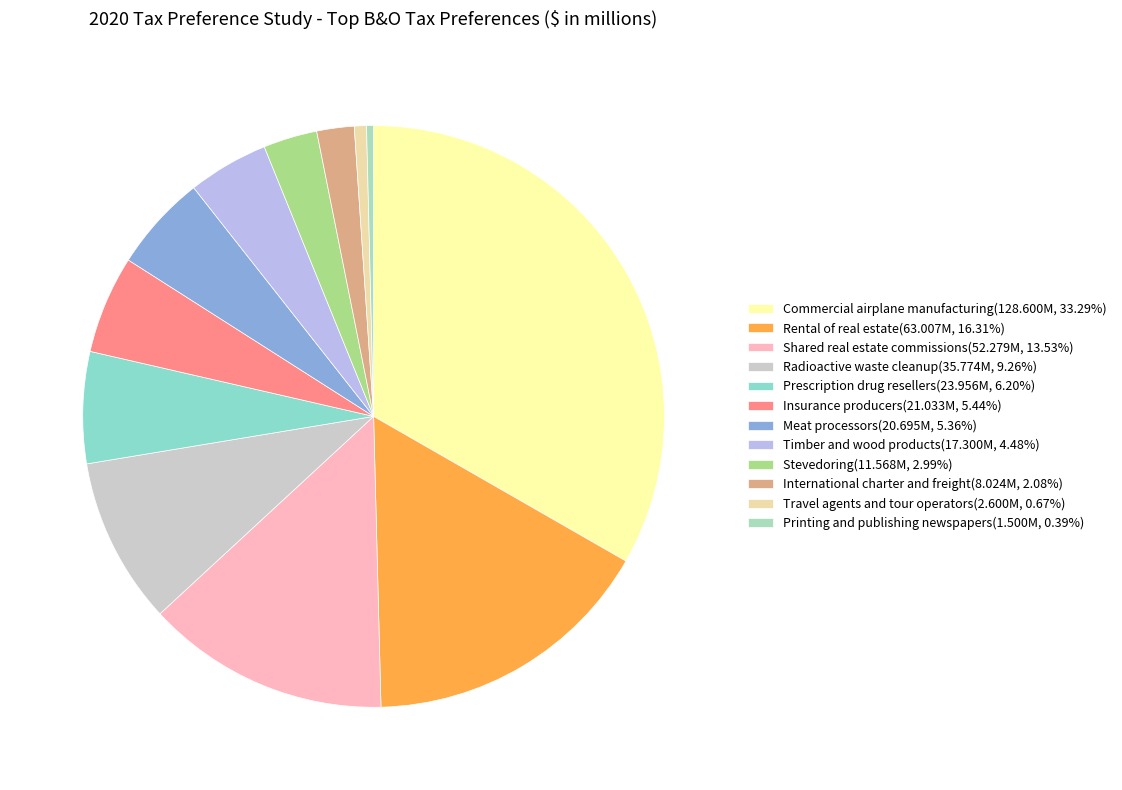

To the nearest percent, what portion does Radioactive waste cleanup represent?

9%